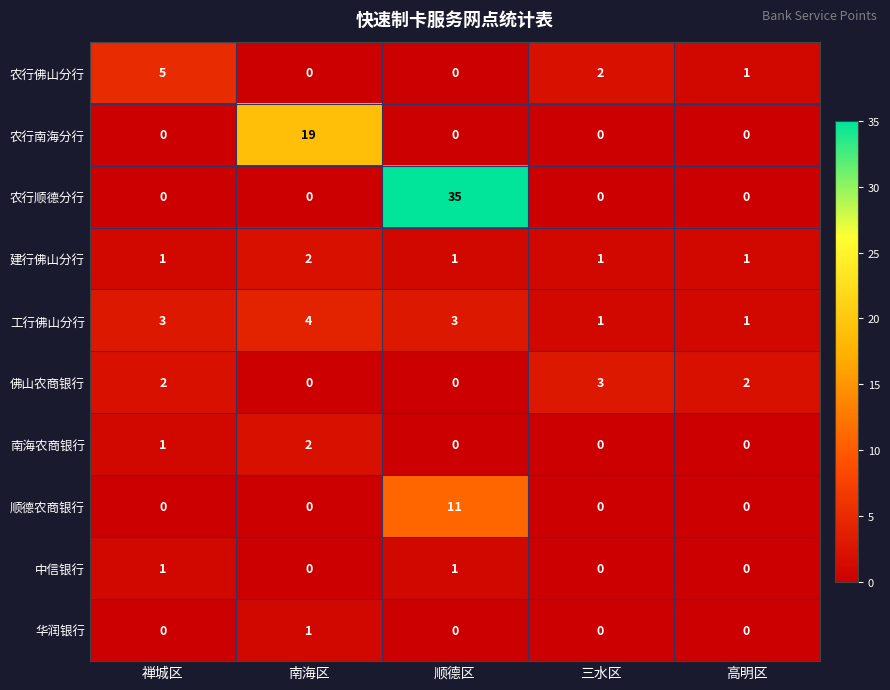

At which label does 农行佛山分行 reach its peak?

禅城区